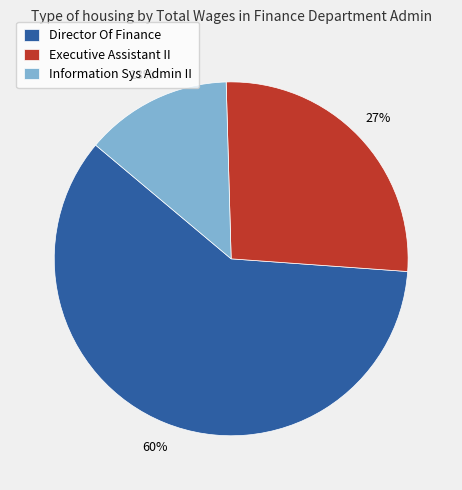

To the nearest percent, what is the difference between the Information Sys Admin II and Director Of Finance slice percentages?

47%